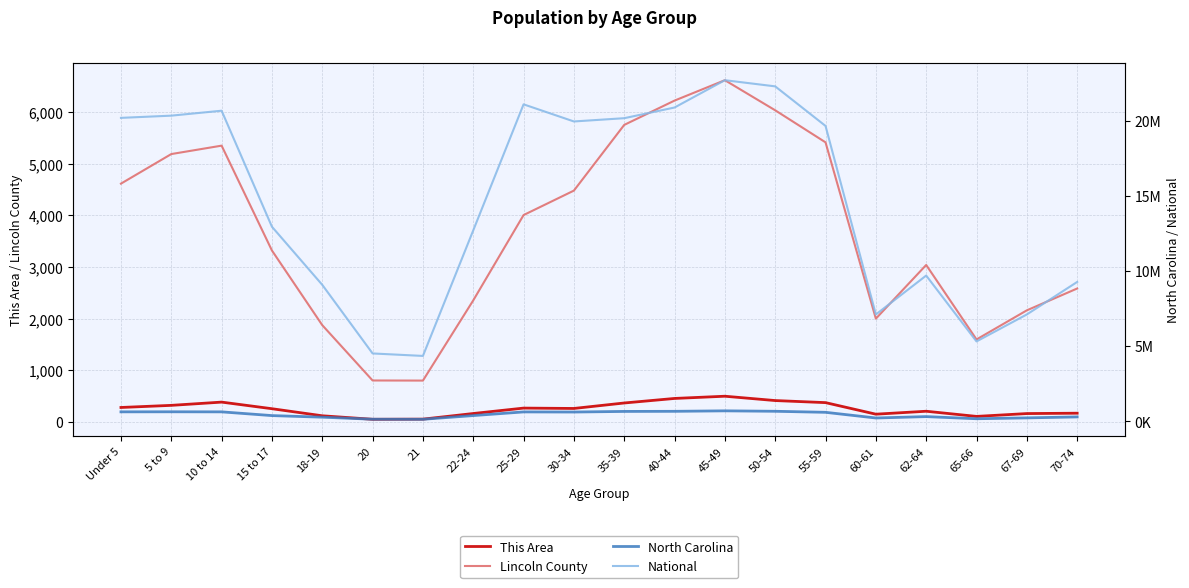

What is the total value across all series at 10 to 14?

21314035